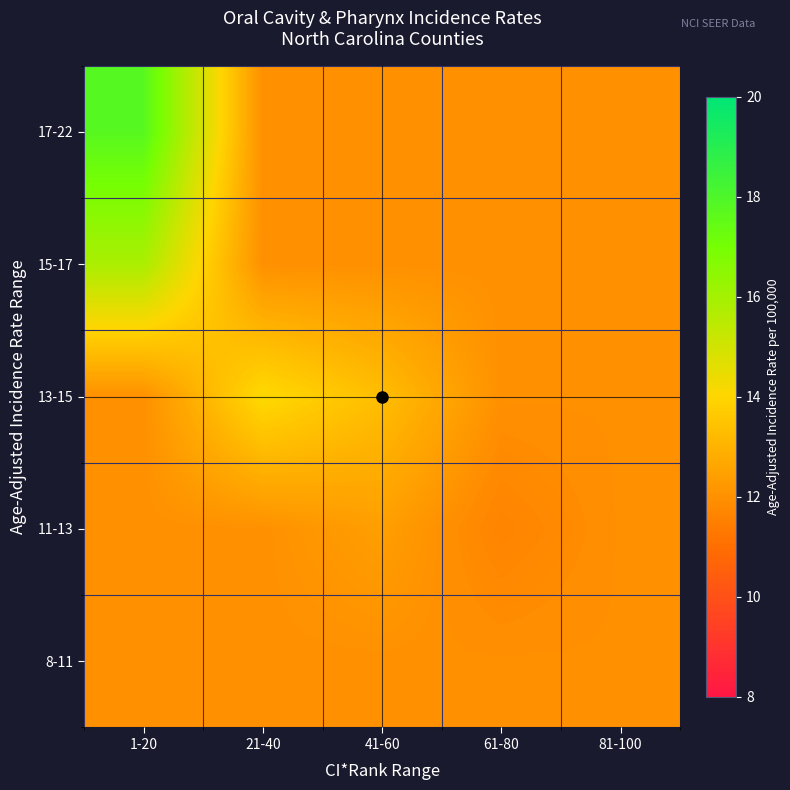

Reading left to right, what are all the values shown in this chart?

8-11: 1-20=12.0	21-40=12.0	41-60=12.0	61-80=12.0	81-100=12.0
11-13: 1-20=12.0	21-40=12.0	41-60=12.4	61-80=11.6	81-100=12.0
13-15: 1-20=12.0	21-40=14.1	41-60=13.3	61-80=12.0	81-100=12.0
15-17: 1-20=15.8	21-40=12.0	41-60=12.0	61-80=12.0	81-100=12.0
17-22: 1-20=17.8	21-40=12.0	41-60=12.0	61-80=12.0	81-100=12.0